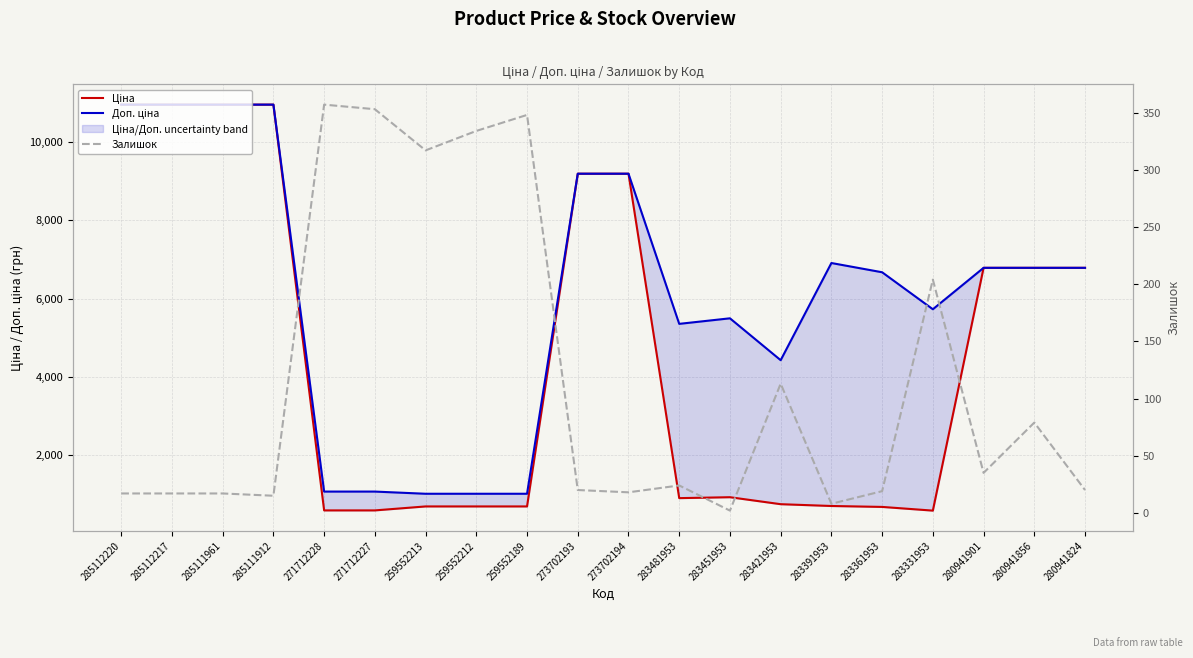

True or false: Ціна and Доп. ціна intersect in this chart.

False